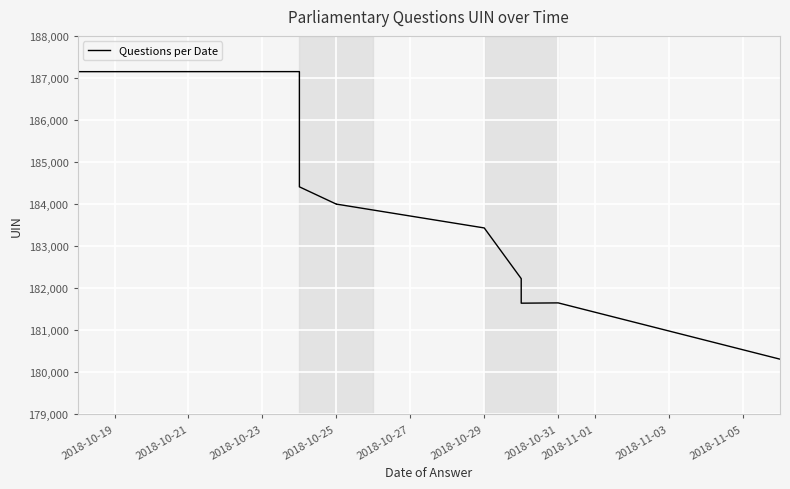

What is the value of the 4th point from the left?

183997